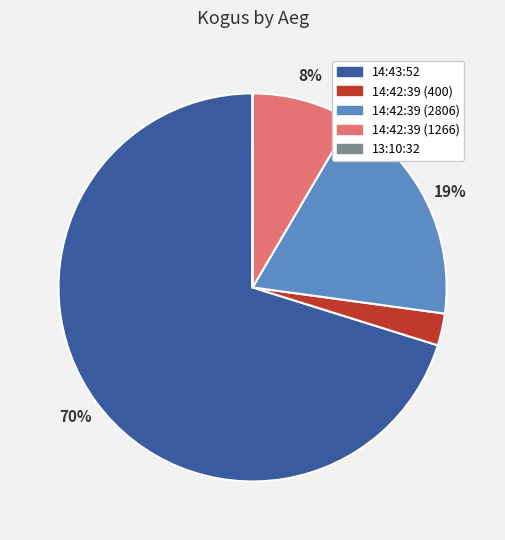

To the nearest percent, what percentage of the pie is 14:42:39 (1266)?

8%